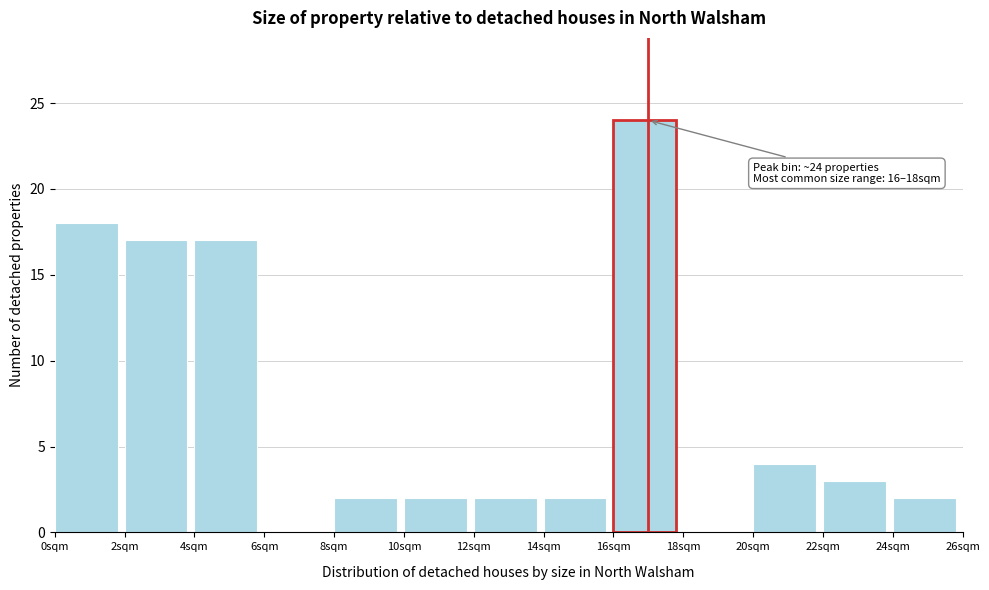

Reading left to right, extract all data points from this chart.

0sqm=18	2sqm=17	4sqm=17	6sqm=0	8sqm=2	10sqm=2	12sqm=2	14sqm=2	16sqm=24	18sqm=0	20sqm=4	22sqm=3	24sqm=2